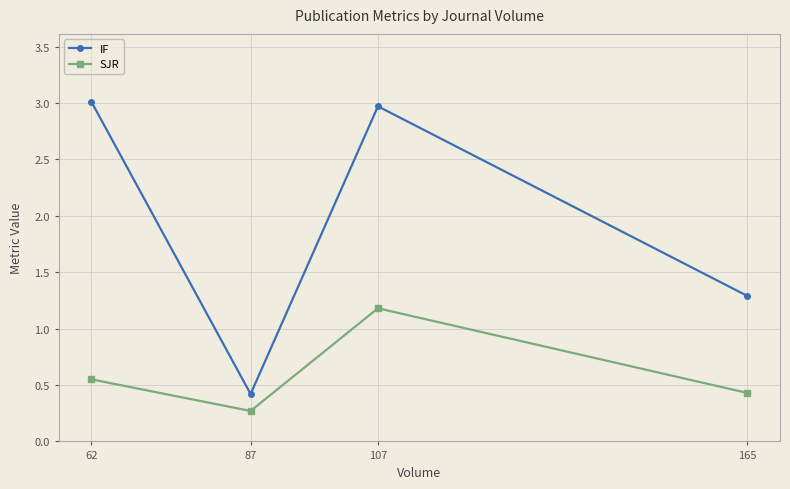

Which series has the largest total across all categories?

IF